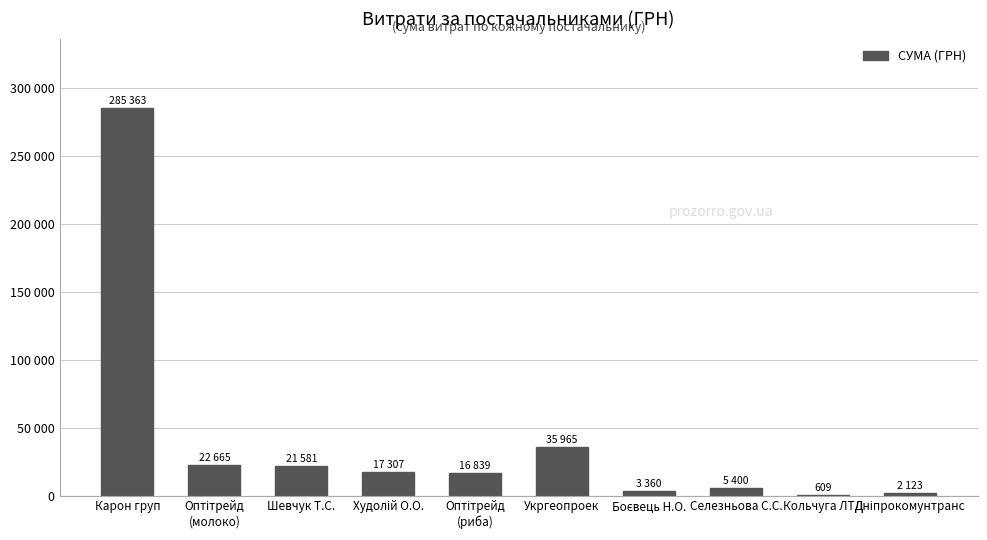

Is it true that the value at Дніпрокомунтранс is 2122.6?

True